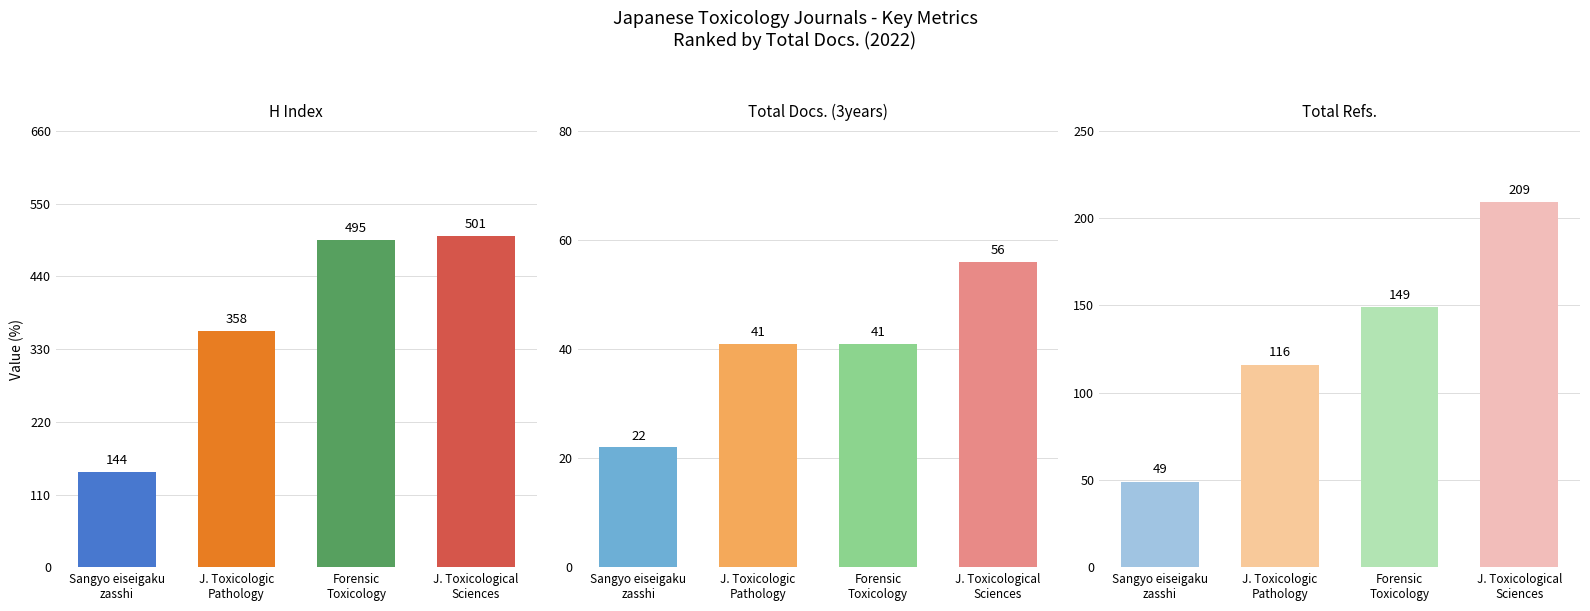

What is the difference between the maximum and minimum values in the H Index series?

357